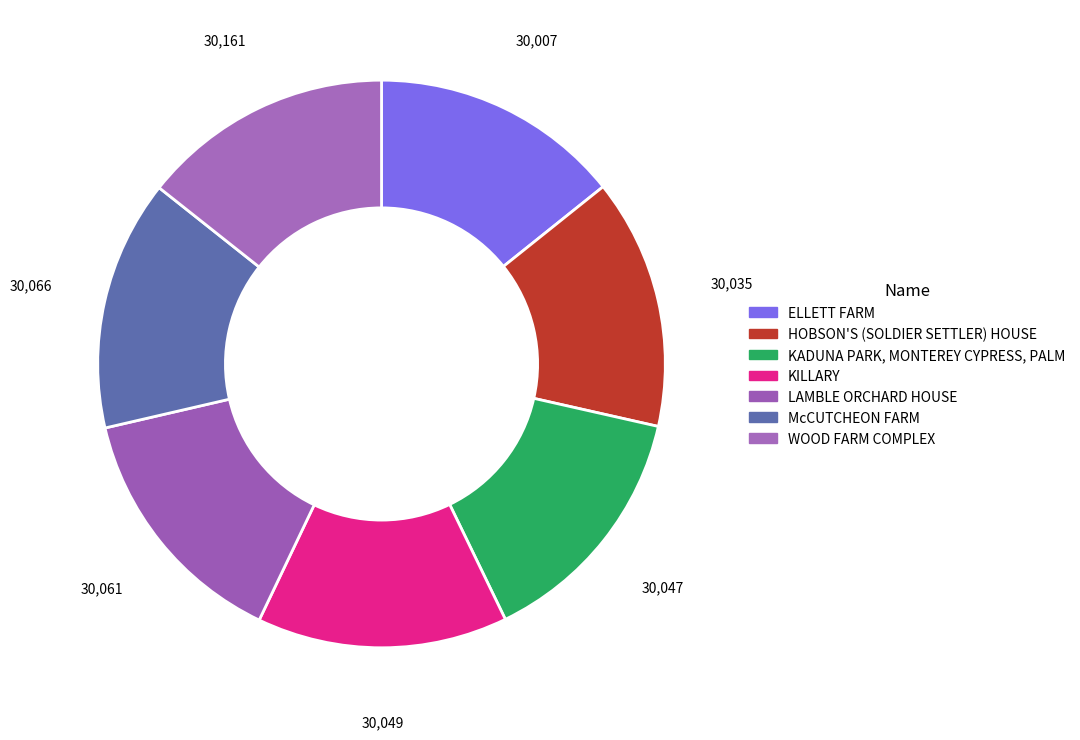

To the nearest percent, what portion does WOOD FARM COMPLEX represent?

14%